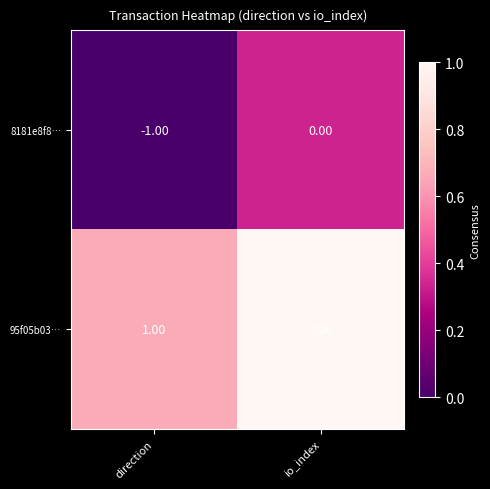

Where is 8181e8f8… nearest to the value 0?

io_index